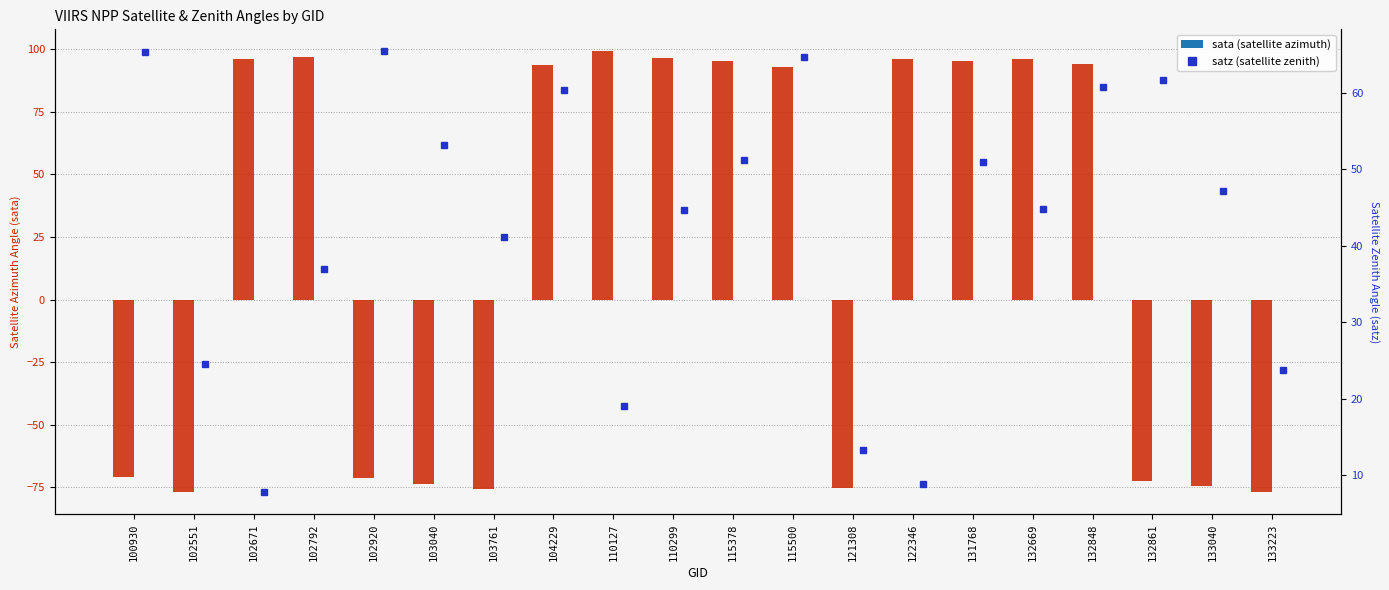

Rank the categories by sata value from highest to lowest.

110127, 102792, 110299, 132669, 102671, 122346, 115378, 131768, 132848, 104229, 115500, 100930, 102920, 132861, 103040, 133040, 121308, 103761, 133223, 102551